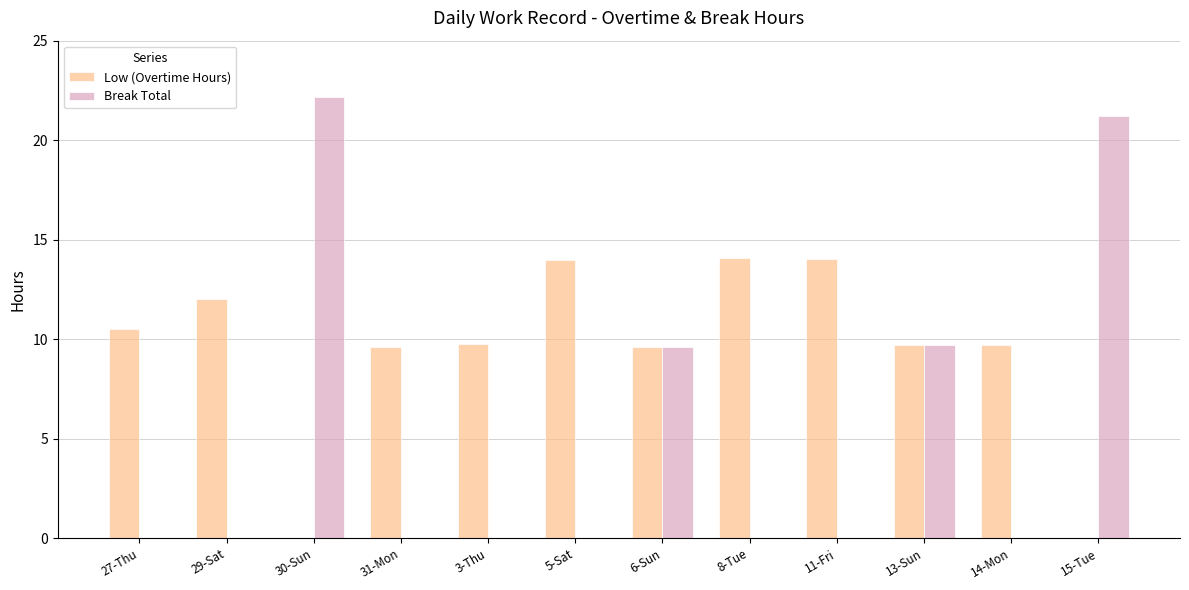

What is the maximum value for Break Total?

22.2